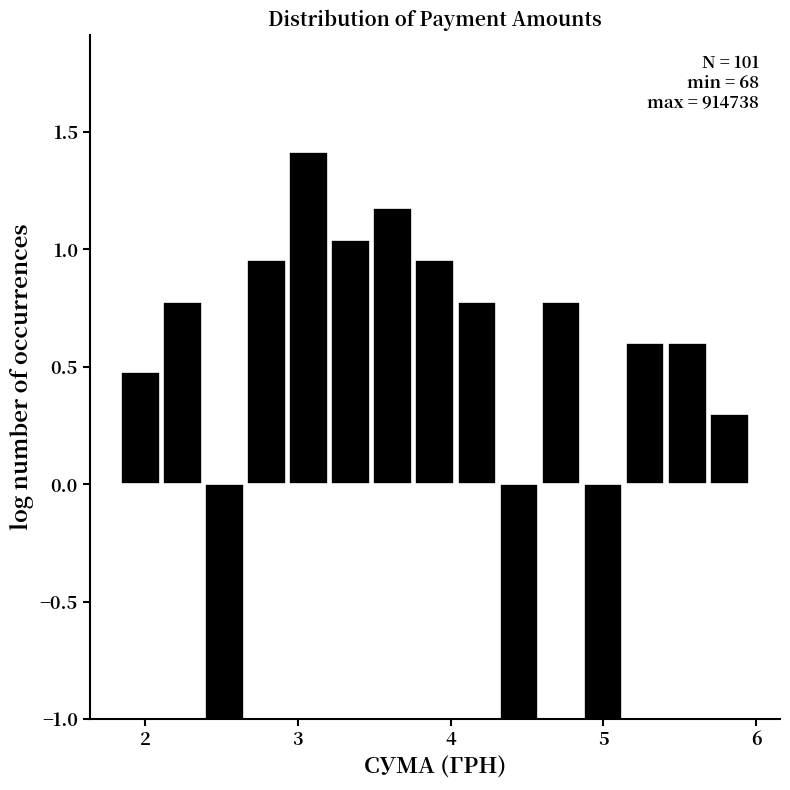

Read against the x-axis, roughly where is the centre of the tallest bar?

3.1